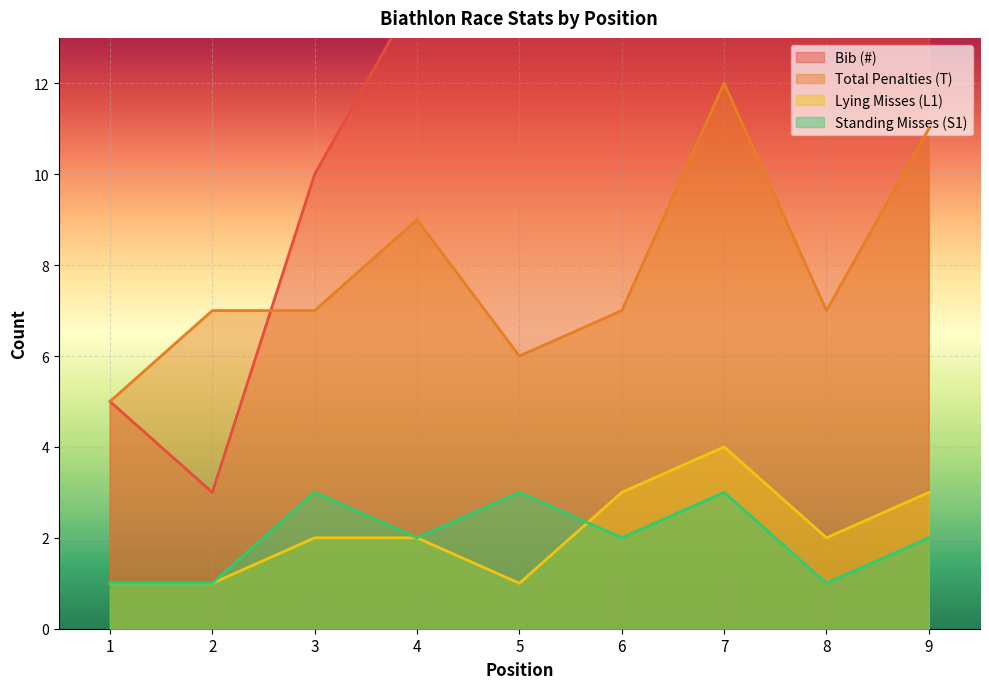

Which series has the largest total across all categories?

Bib (#)